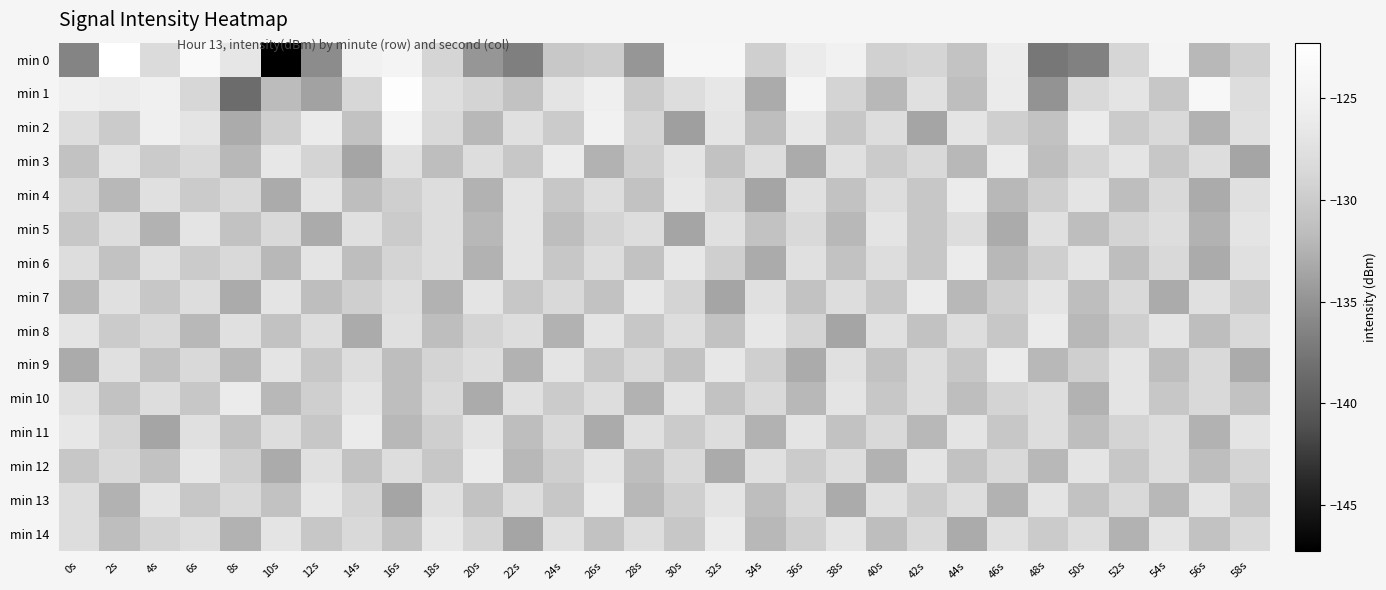

Reading right to left, transcribe all the data shown in this chart.

min 0: 58s=-129.4	56s=-132.0	54s=-124.5	52s=-128.8	50s=-136.6	48s=-137.4	46s=-125.9	44s=-130.9	42s=-128.9	40s=-129.3	38s=-125.2	36s=-126.0	34s=-129.6	32s=-124.1	30s=-124.0	28s=-134.7	26s=-129.8	24s=-130.3	22s=-136.7	20s=-134.7	18s=-129.0	16s=-124.4	14s=-125.0	12s=-135.6	10s=-147.2	8s=-126.7	6s=-123.3	4s=-128.1	2s=-122.3	0s=-136.3
min 1: 58s=-128.0	56s=-124.0	54s=-130.5	52s=-127.0	50s=-128.5	48s=-135.0	46s=-126.0	44s=-131.5	42s=-127.5	40s=-132.0	38s=-129.0	36s=-124.5	34s=-133.0	32s=-126.5	30s=-128.0	28s=-130.0	26s=-125.5	24s=-127.0	22s=-131.0	20s=-129.0	18s=-127.8	16s=-122.6	14s=-128.7	12s=-133.8	10s=-131.7	8s=-138.5	6s=-128.7	4s=-125.4	2s=-125.9	0s=-125.6
min 2: 58s=-127.5	56s=-132.5	54s=-128.5	52s=-130.0	50s=-126.0	48s=-131.0	46s=-129.5	44s=-127.0	42s=-133.5	40s=-128.0	38s=-130.5	36s=-126.5	34s=-131.5	32s=-127.0	30s=-134.0	28s=-129.0	26s=-125.0	24s=-130.0	22s=-127.5	20s=-132.0	18s=-128.5	16s=-124.5	14s=-131.0	12s=-126.0	10s=-129.5	8s=-133.0	6s=-127.0	4s=-125.5	2s=-130.0	0s=-128.0
min 3: 58s=-133.5	56s=-128.0	54s=-130.5	52s=-127.0	50s=-129.0	48s=-131.5	46s=-126.0	44s=-132.0	42s=-128.5	40s=-130.0	38s=-127.5	36s=-133.0	34s=-128.0	32s=-131.0	30s=-127.0	28s=-129.5	26s=-132.5	24s=-126.0	22s=-130.5	20s=-128.0	18s=-131.5	16s=-127.5	14s=-133.5	12s=-129.0	10s=-126.5	8s=-132.0	6s=-128.5	4s=-130.0	2s=-127.0	0s=-131.0
min 4: 58s=-127.5	56s=-133.0	54s=-128.5	52s=-131.5	50s=-127.0	48s=-129.5	46s=-132.0	44s=-126.0	42s=-130.5	40s=-128.0	38s=-131.0	36s=-127.5	34s=-133.5	32s=-129.0	30s=-126.5	28s=-131.0	26s=-128.0	24s=-130.5	22s=-127.0	20s=-132.5	18s=-128.0	16s=-129.5	14s=-131.5	12s=-127.0	10s=-133.0	8s=-128.5	6s=-130.0	4s=-127.5	2s=-132.0	0s=-129.0
min 5: 58s=-127.0	56s=-132.5	54s=-128.0	52s=-129.0	50s=-131.5	48s=-127.5	46s=-133.0	44s=-128.0	42s=-130.5	40s=-127.0	38s=-132.0	36s=-128.5	34s=-131.0	32s=-127.5	30s=-133.5	28s=-128.0	26s=-129.0	24s=-131.5	22s=-127.0	20s=-132.0	18s=-128.0	16s=-130.0	14s=-127.5	12s=-133.0	10s=-128.5	8s=-131.0	6s=-127.0	4s=-132.5	2s=-128.0	0s=-130.5
min 6: 58s=-127.5	56s=-133.0	54s=-128.5	52s=-131.5	50s=-127.0	48s=-129.5	46s=-132.0	44s=-126.0	42s=-130.5	40s=-128.0	38s=-131.0	36s=-127.5	34s=-133.0	32s=-129.5	30s=-126.5	28s=-131.0	26s=-128.0	24s=-130.5	22s=-127.0	20s=-132.5	18s=-128.0	16s=-129.0	14s=-131.5	12s=-127.0	10s=-132.0	8s=-128.5	6s=-130.0	4s=-127.5	2s=-131.0	0s=-128.0
min 7: 58s=-130.0	56s=-127.5	54s=-133.0	52s=-128.5	50s=-131.5	48s=-127.0	46s=-129.5	44s=-132.0	42s=-126.0	40s=-130.5	38s=-128.0	36s=-131.0	34s=-127.5	32s=-133.5	30s=-129.0	28s=-126.5	26s=-131.0	24s=-128.5	22s=-130.5	20s=-127.0	18s=-132.5	16s=-128.0	14s=-129.5	12s=-131.5	10s=-127.0	8s=-133.0	6s=-128.0	4s=-130.5	2s=-127.5	0s=-132.0
min 8: 58s=-128.5	56s=-131.5	54s=-127.0	52s=-129.5	50s=-132.0	48s=-126.0	46s=-130.5	44s=-128.0	42s=-131.0	40s=-127.5	38s=-133.5	36s=-129.0	34s=-126.5	32s=-131.0	30s=-128.0	28s=-130.5	26s=-127.0	24s=-132.5	22s=-128.0	20s=-129.0	18s=-131.5	16s=-127.5	14s=-133.0	12s=-128.0	10s=-131.0	8s=-127.5	6s=-132.0	4s=-128.5	2s=-130.0	0s=-127.0
min 9: 58s=-133.0	56s=-128.5	54s=-131.5	52s=-127.0	50s=-129.5	48s=-132.0	46s=-126.0	44s=-130.5	42s=-128.0	40s=-131.0	38s=-127.5	36s=-133.0	34s=-129.5	32s=-126.5	30s=-131.0	28s=-128.5	26s=-130.5	24s=-127.0	22s=-132.5	20s=-128.0	18s=-129.0	16s=-131.5	14s=-128.0	12s=-130.5	10s=-127.0	8s=-132.0	6s=-128.5	4s=-131.0	2s=-127.5	0s=-133.0
min 10: 58s=-131.0	56s=-128.5	54s=-130.5	52s=-127.0	50s=-132.5	48s=-128.0	46s=-129.0	44s=-131.5	42s=-128.0	40s=-130.5	38s=-127.0	36s=-132.0	34s=-128.5	32s=-131.0	30s=-127.0	28s=-132.5	26s=-128.0	24s=-130.0	22s=-127.5	20s=-133.0	18s=-128.5	16s=-131.5	14s=-127.0	12s=-129.5	10s=-132.0	8s=-126.0	6s=-130.5	4s=-128.0	2s=-131.0	0s=-127.5
min 11: 58s=-127.0	56s=-132.5	54s=-128.0	52s=-129.0	50s=-131.5	48s=-128.0	46s=-130.5	44s=-127.0	42s=-132.0	40s=-128.5	38s=-131.0	36s=-127.0	34s=-132.5	32s=-128.0	30s=-130.0	28s=-127.5	26s=-133.0	24s=-128.5	22s=-131.5	20s=-127.0	18s=-129.5	16s=-132.0	14s=-126.0	12s=-130.5	10s=-128.0	8s=-131.0	6s=-127.5	4s=-133.5	2s=-129.0	0s=-126.5
min 12: 58s=-129.0	56s=-131.5	54s=-128.0	52s=-130.5	50s=-127.0	48s=-132.0	46s=-128.5	44s=-131.0	42s=-127.0	40s=-132.5	38s=-128.0	36s=-130.0	34s=-127.5	32s=-133.0	30s=-128.5	28s=-131.5	26s=-127.0	24s=-129.5	22s=-132.0	20s=-126.0	18s=-130.5	16s=-128.0	14s=-131.0	12s=-127.5	10s=-133.0	8s=-129.5	6s=-126.5	4s=-131.0	2s=-128.5	0s=-130.5
min 13: 58s=-130.5	56s=-127.0	54s=-132.0	52s=-128.5	50s=-131.0	48s=-127.0	46s=-132.5	44s=-128.0	42s=-130.0	40s=-127.5	38s=-133.0	36s=-128.5	34s=-131.5	32s=-127.0	30s=-129.5	28s=-132.0	26s=-126.0	24s=-130.5	22s=-128.0	20s=-131.0	18s=-127.5	16s=-133.5	14s=-129.0	12s=-126.5	10s=-131.0	8s=-128.5	6s=-130.5	4s=-127.0	2s=-132.5	0s=-128.0
min 14: 58s=-128.5	56s=-131.0	54s=-127.0	52s=-132.5	50s=-128.0	48s=-130.0	46s=-127.5	44s=-133.0	42s=-128.5	40s=-131.5	38s=-127.0	36s=-129.5	34s=-132.0	32s=-126.0	30s=-130.5	28s=-128.0	26s=-131.0	24s=-127.5	22s=-133.5	20s=-129.0	18s=-126.5	16s=-131.0	14s=-128.5	12s=-130.5	10s=-127.0	8s=-132.5	6s=-128.0	4s=-129.0	2s=-131.5	0s=-128.0